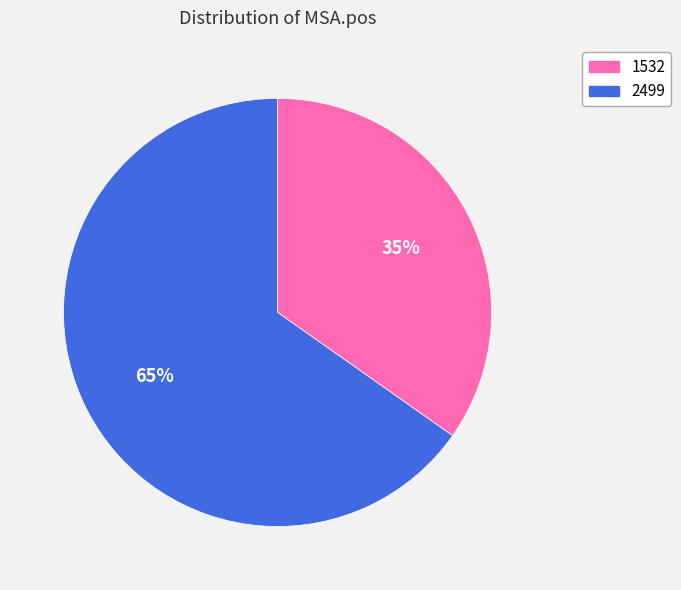

Is 2499 the majority of the pie?

Yes